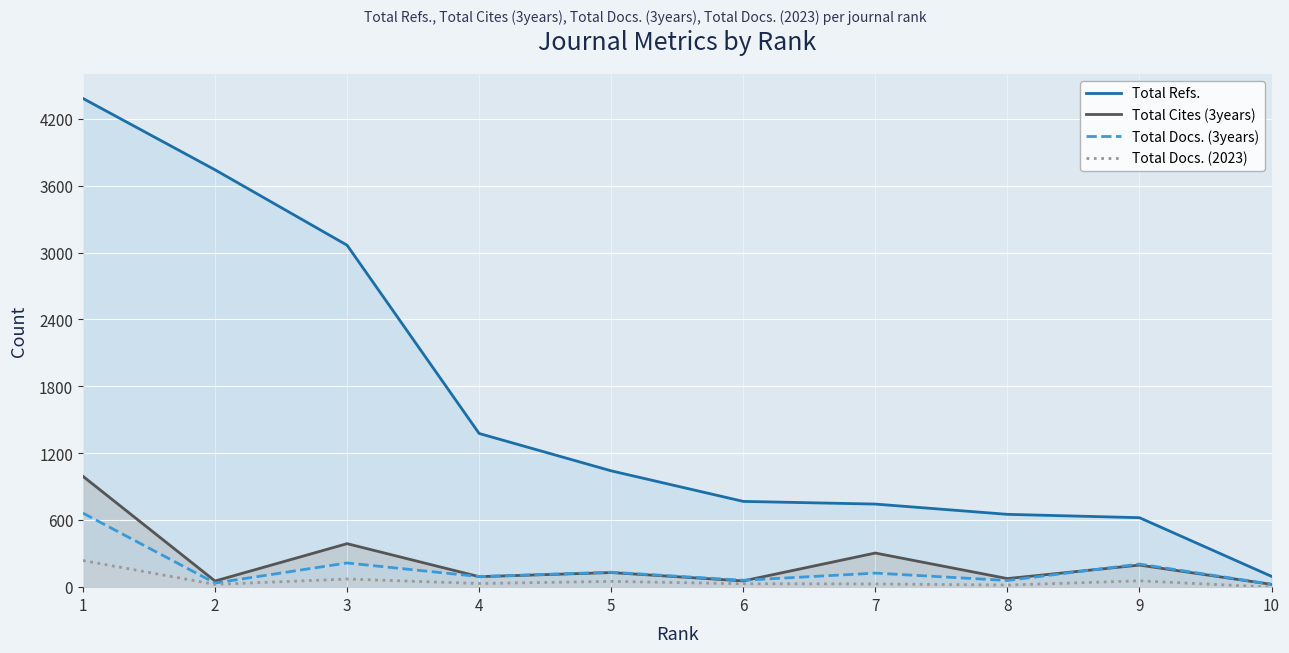

The value of Total Refs. at 7 is 1059. True or false?

False